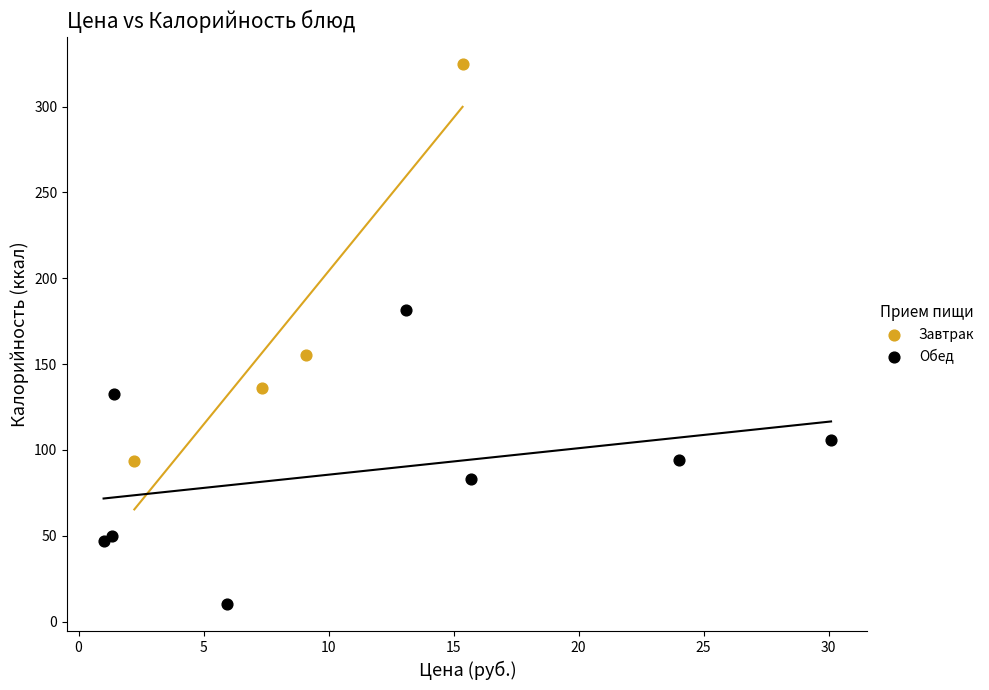

Which series reaches the maximum Y coordinate?

Завтрак